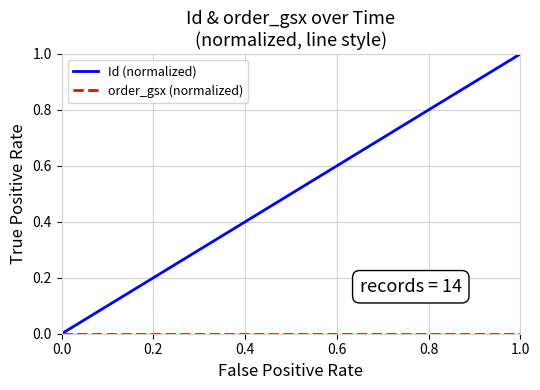

How many distinct data groups are displayed?

2